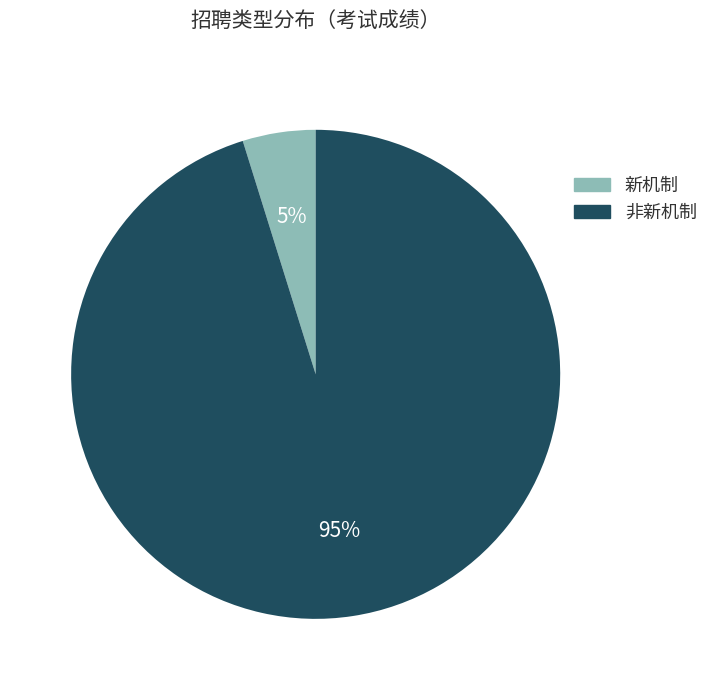

Which category has the smallest portion of the pie?

新机制